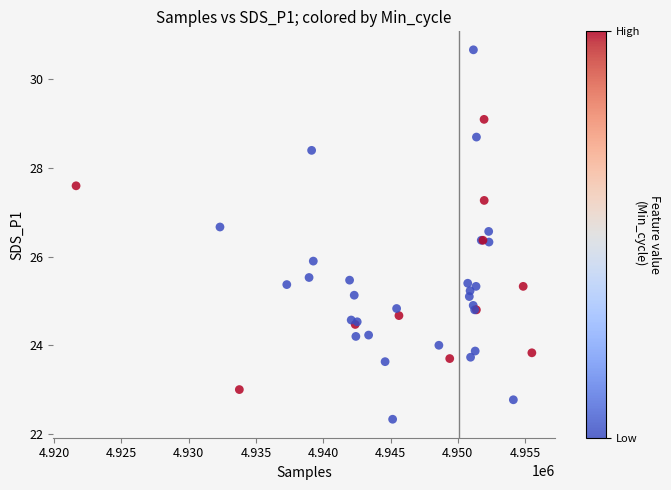

What Y value in the scatter plot is closest to 26?

25.9